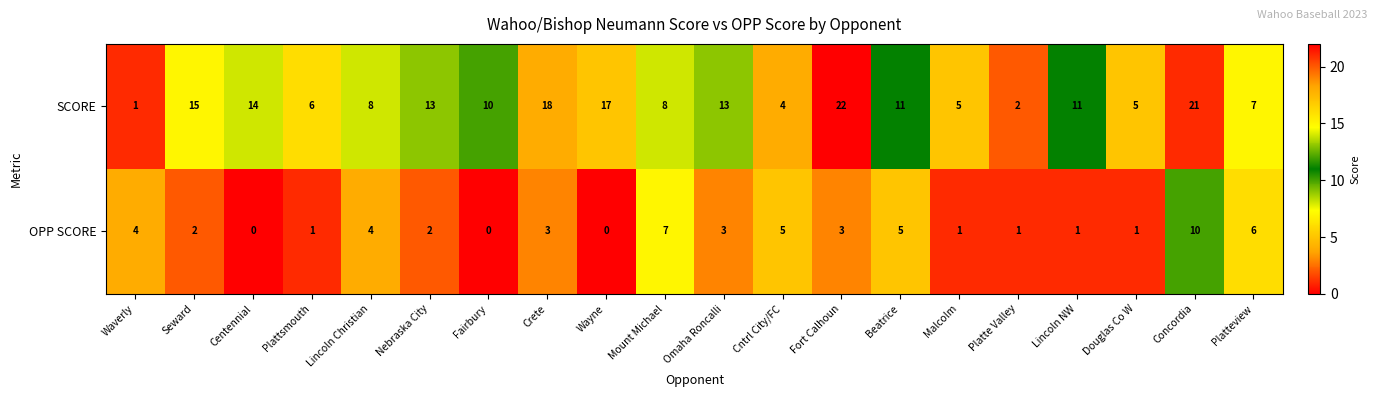

Rank the series by their average value, from lowest to highest.

OPP SCORE, SCORE